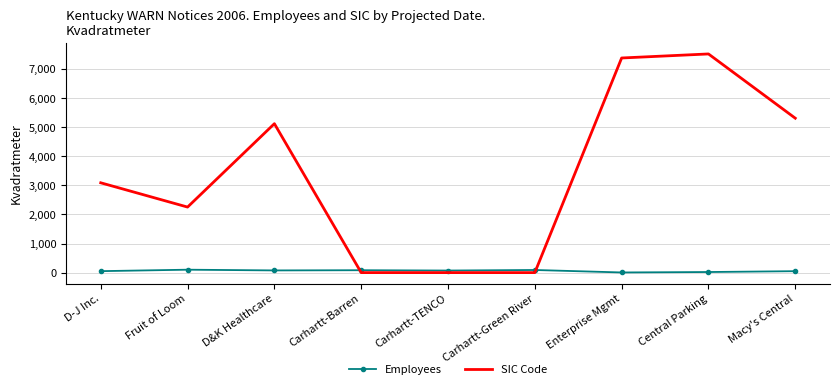

What is the maximum value shown in the chart?

7521